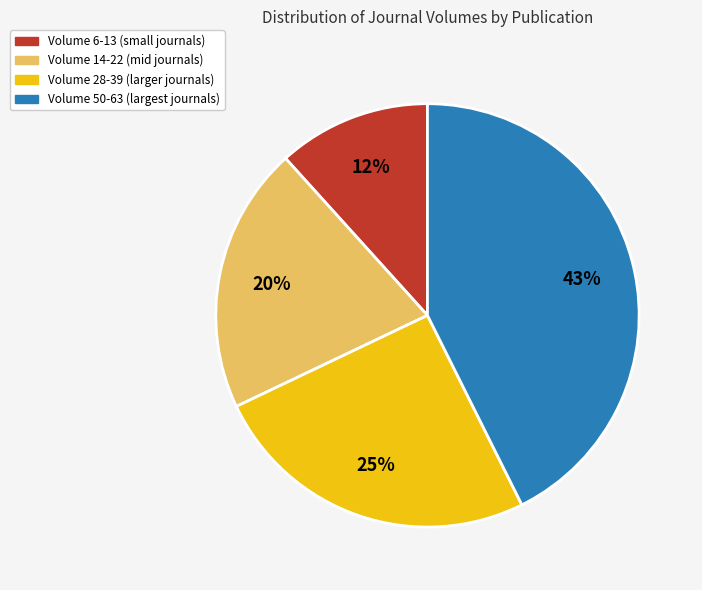

Combined, do Volume 50-63 (largest journals) and Volume 6-13 (small journals) account for over 50%?

Yes